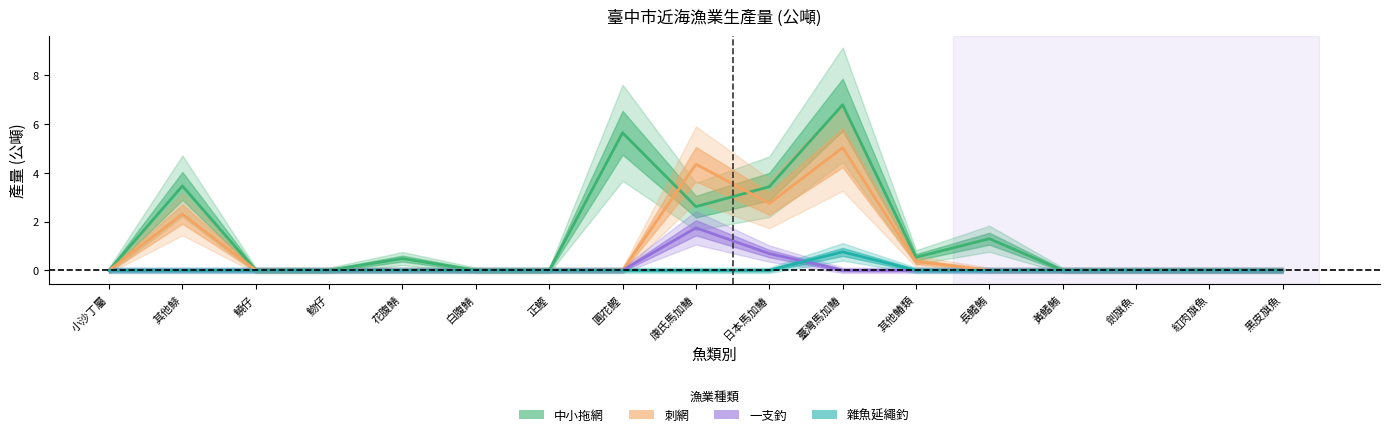

List the series in order of their peak value, lowest first.

雜魚延繩釣, 一支釣, 刺網, 中小拖網